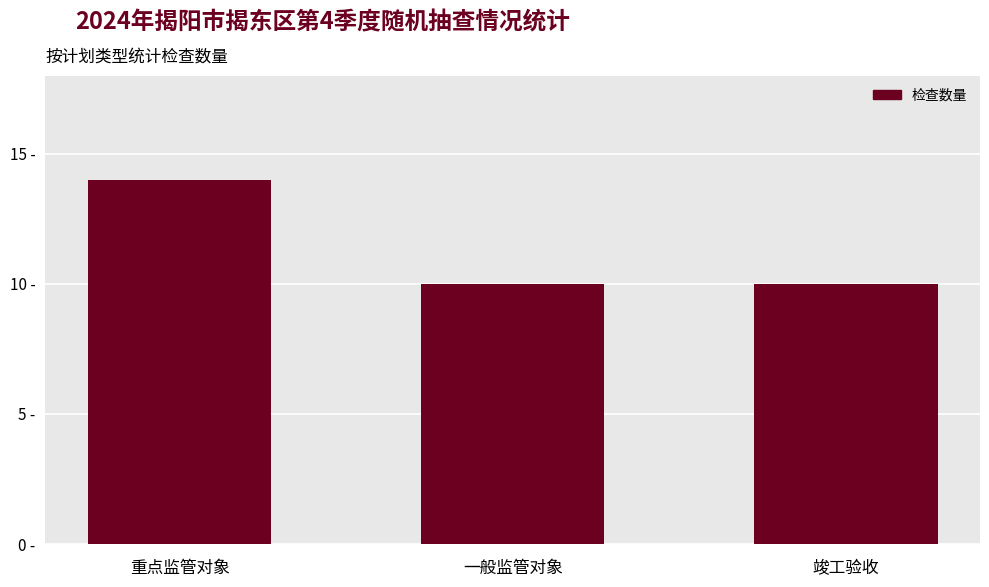

What is the label of the 1st bar from the left?

重点监管对象